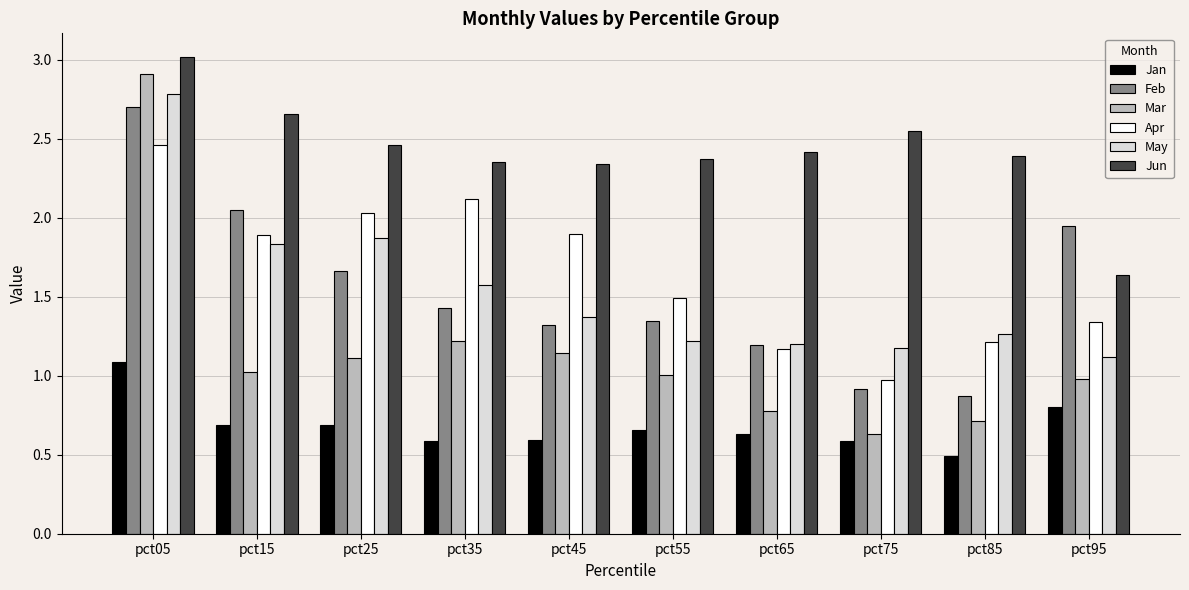

What is the total value across all series at pct45?

8.7